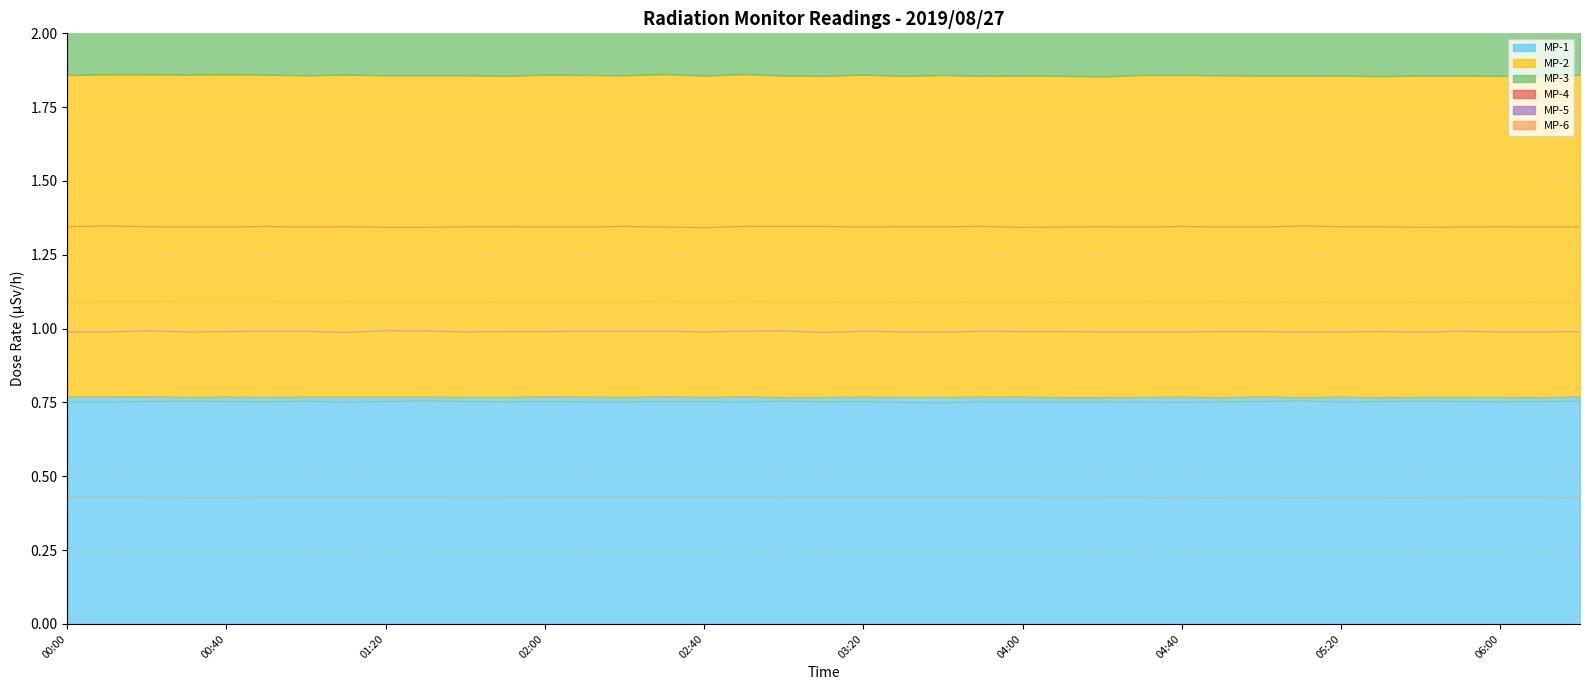

At which category is the sum across all series the highest?

00:20